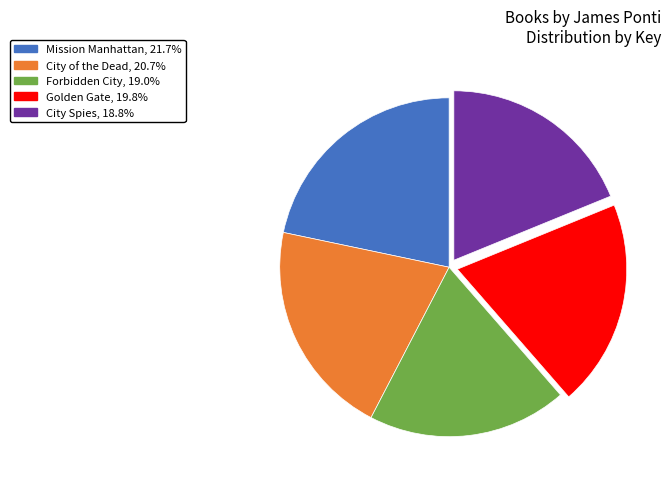

Is there any slice that represents more than half of the pie?

No